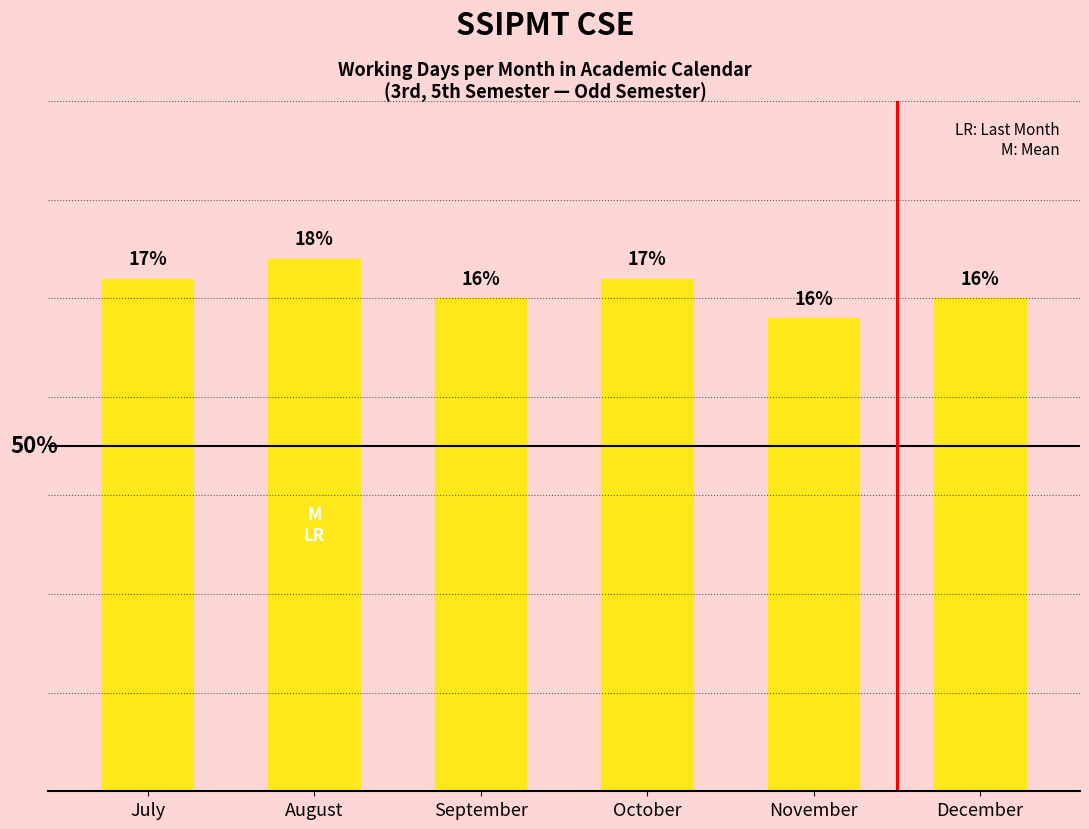

Are the bars horizontal?

No